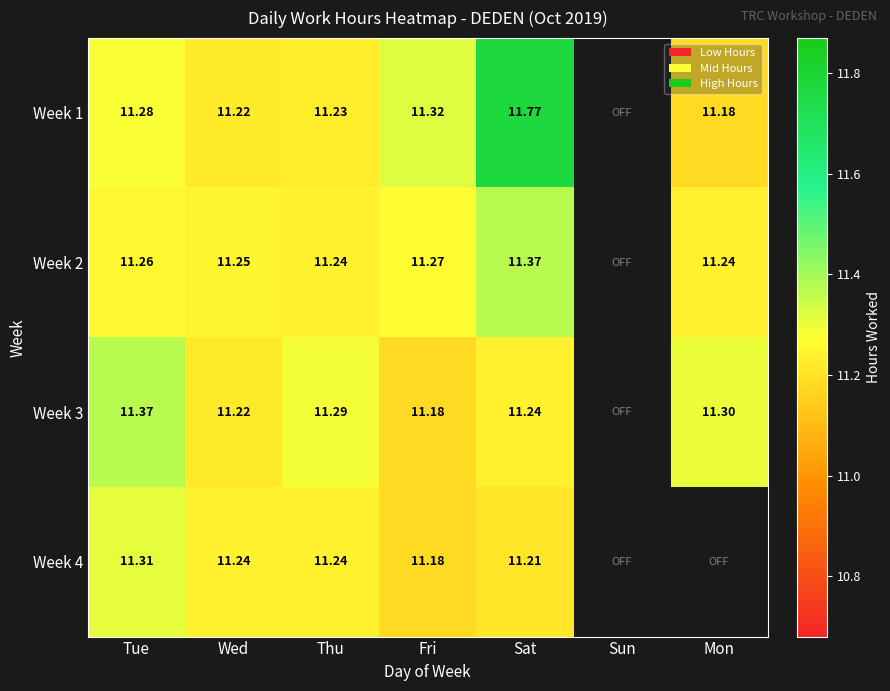

Which has a higher value, Sun or Thu?

Thu